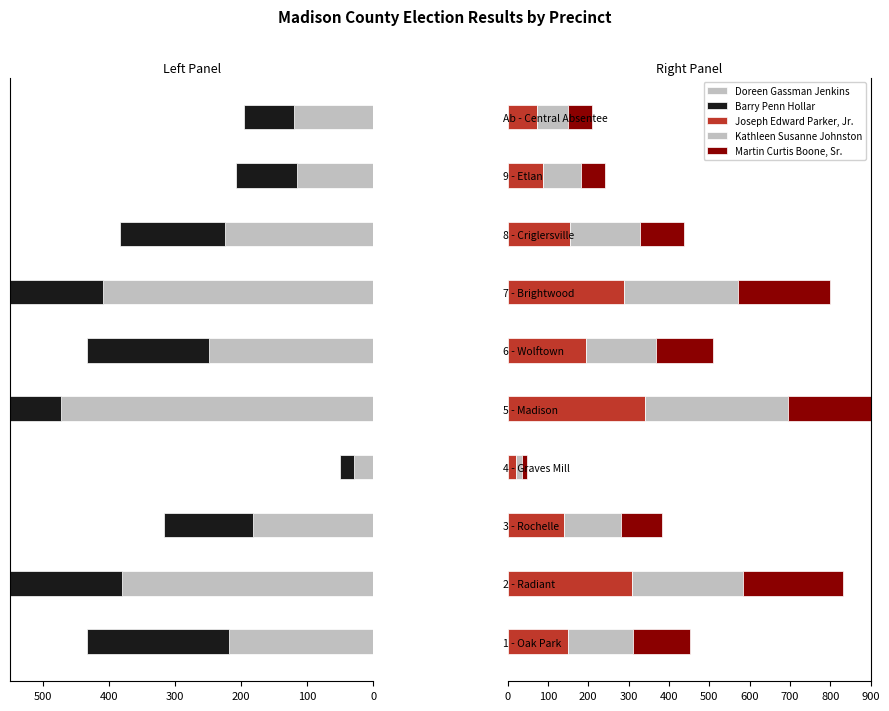

What is the difference between the maximum and minimum values in the Joseph Edward Parker, Jr. series?

319